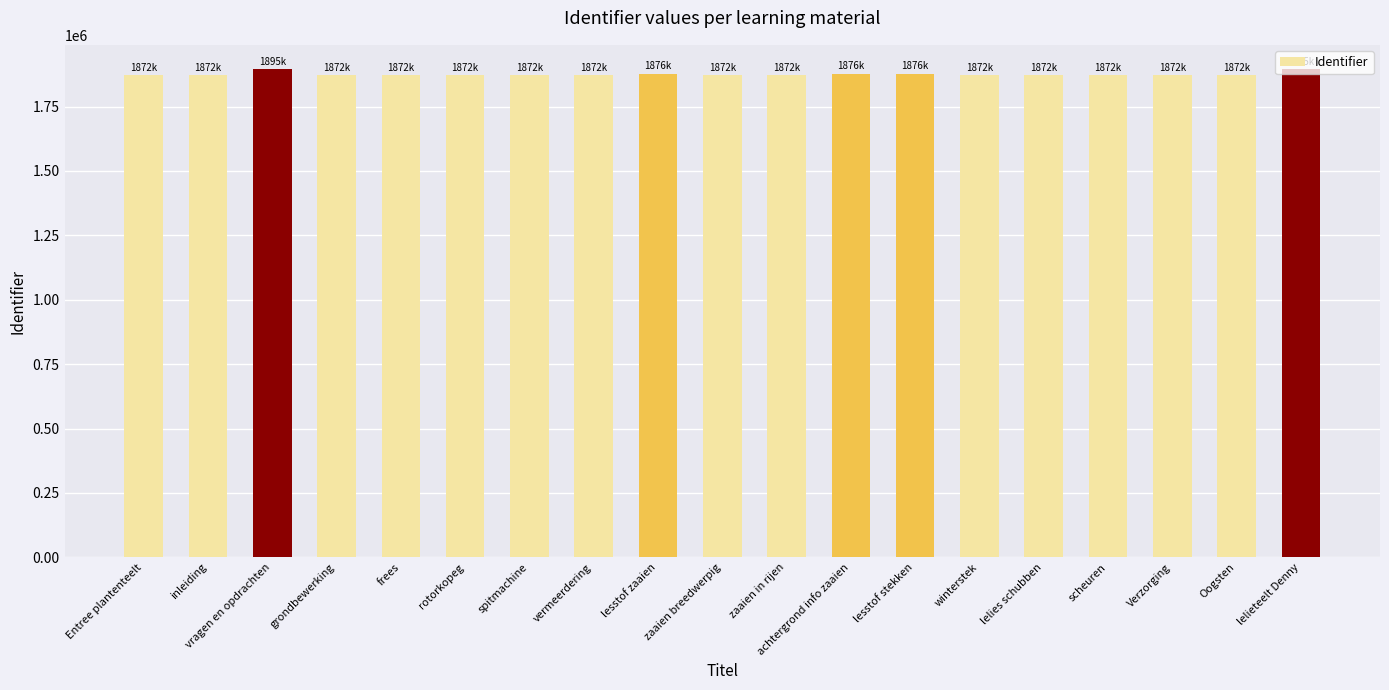

What is the value of the 5th bar from the left?

1872492